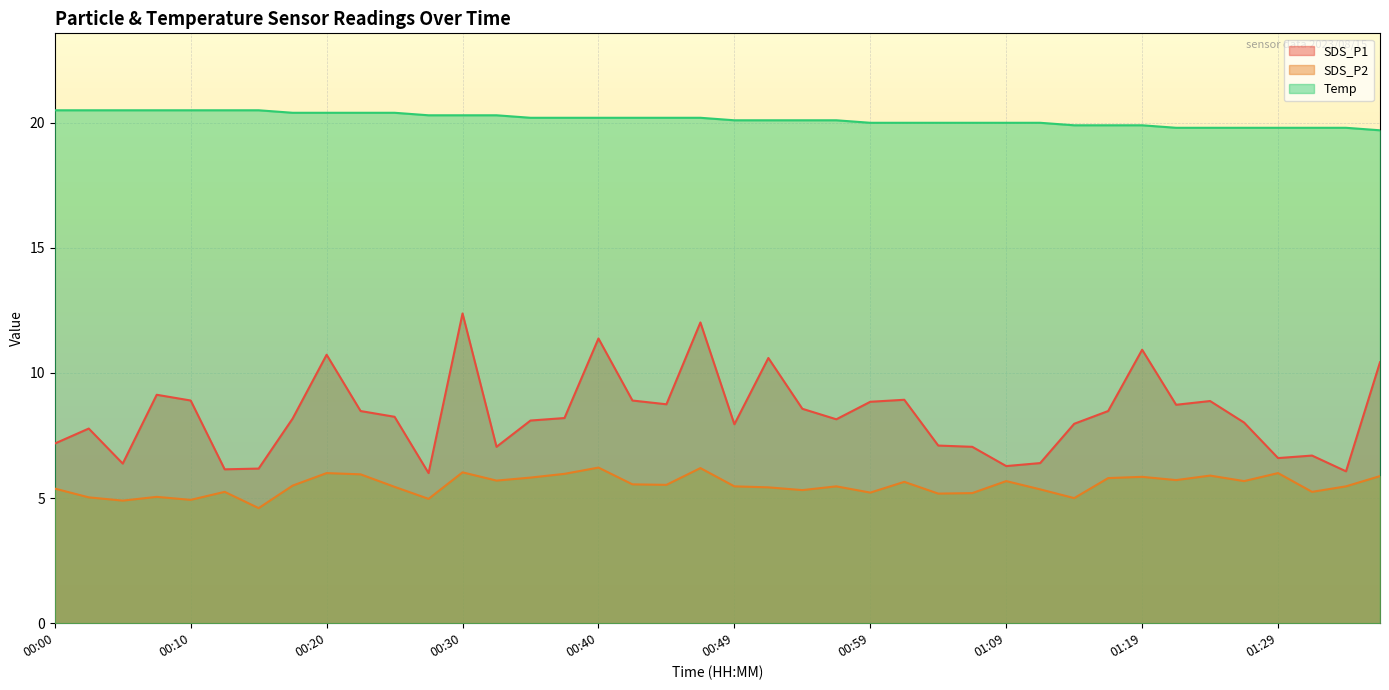

Is it true that Temp equals 20.0 at 01:01?

True